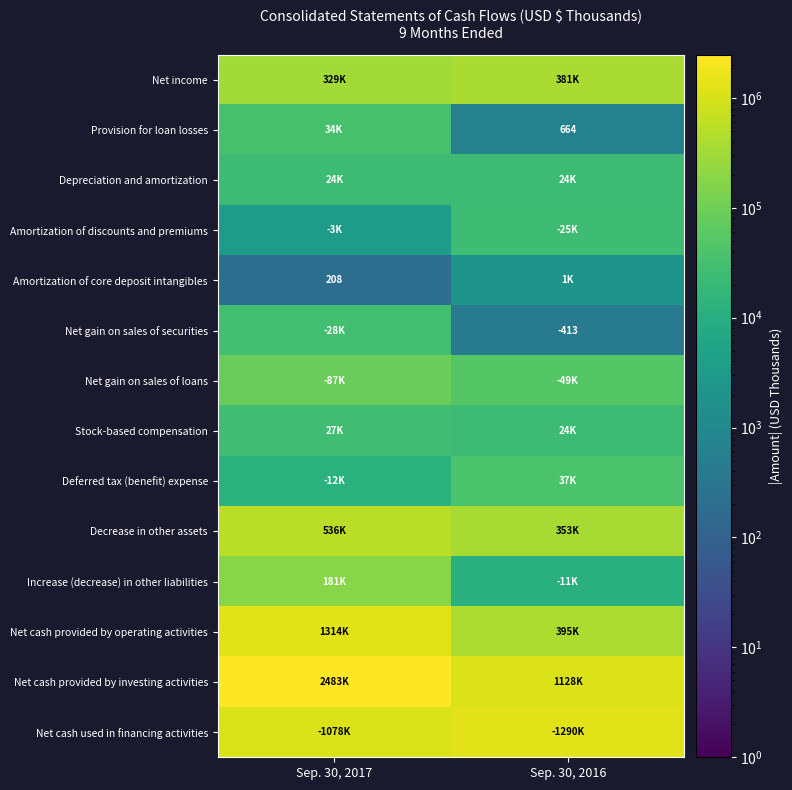

Is it true that Net gain on sales of securities equals 413 at Sep. 30, 2016?

True